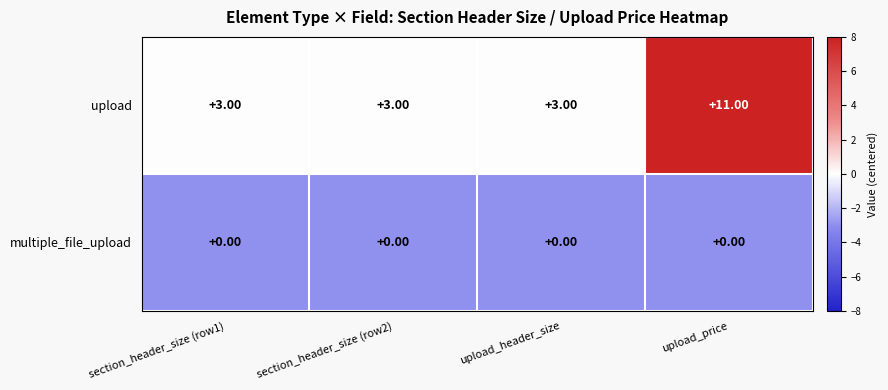

Which series changed the most between upload_header_size and upload_price?

upload